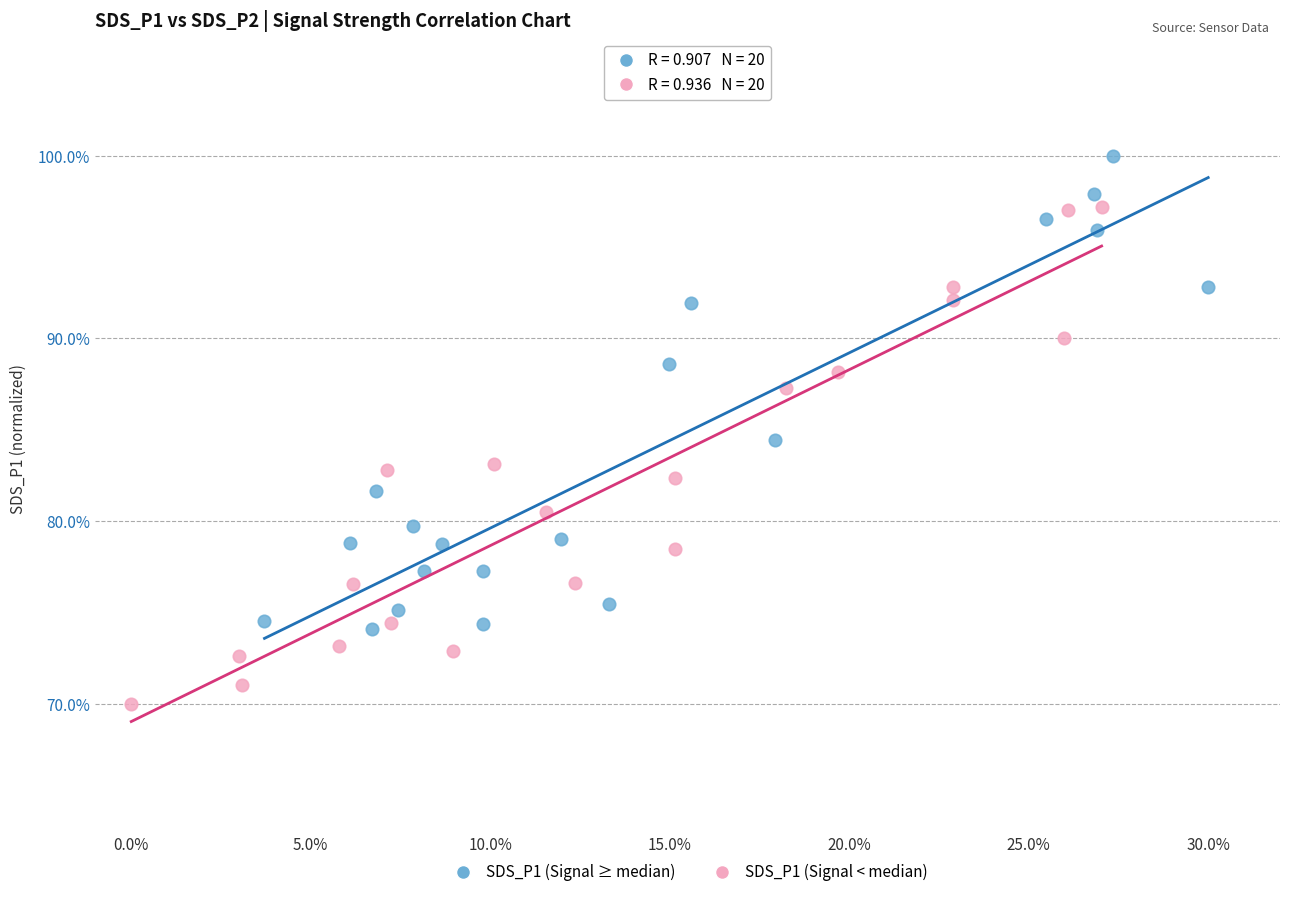

Which series has the largest Y range (max minus min)?

SDS_P1 (Signal < median)